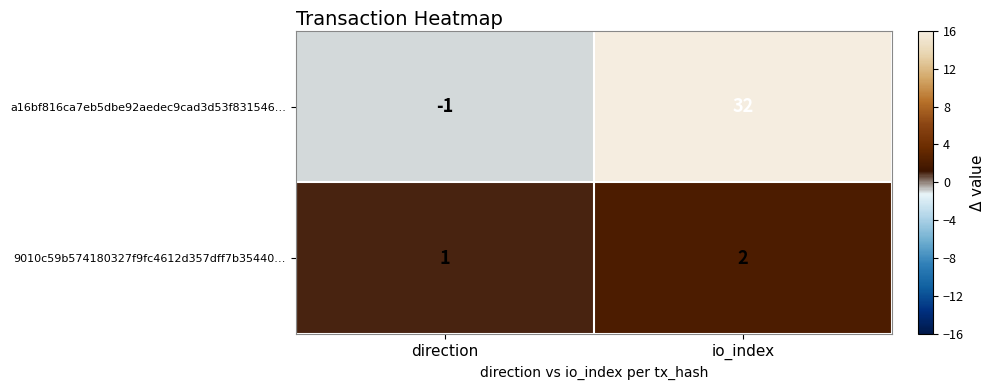

Reading left to right, transcribe all the data shown in this chart.

a16bf816ca7eb5dbe92aedec9cad3d53f831546…: direction=-1	io_index=32
9010c59b574180327f9fc4612d357dff7b35440…: direction=1	io_index=2